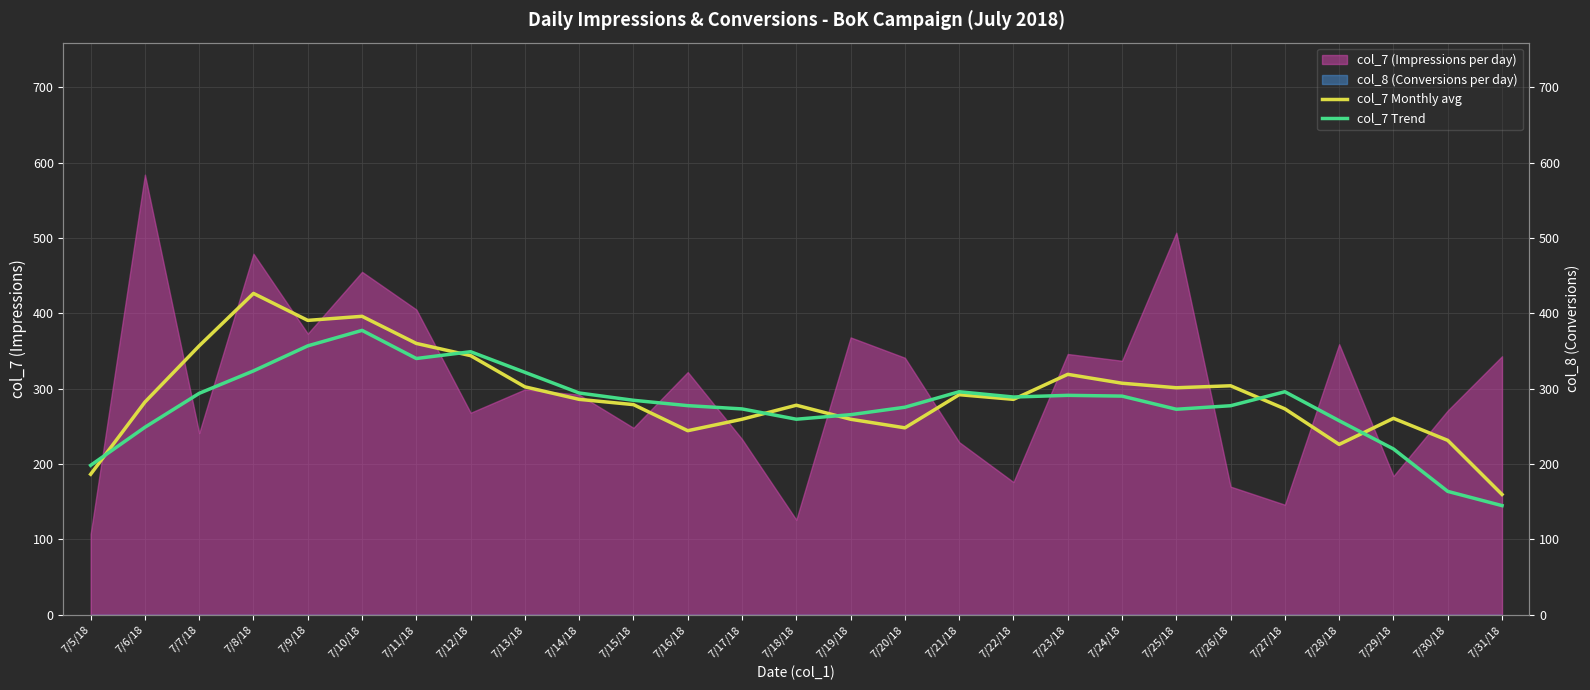

True or false: col_7 Trend has more than 0 points higher than both neighbors.

True